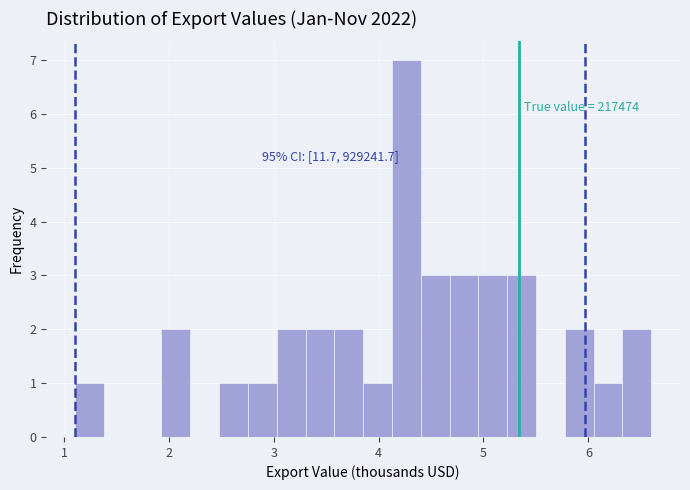

Read against the x-axis, roughly where is the centre of the tallest bar?

4.3